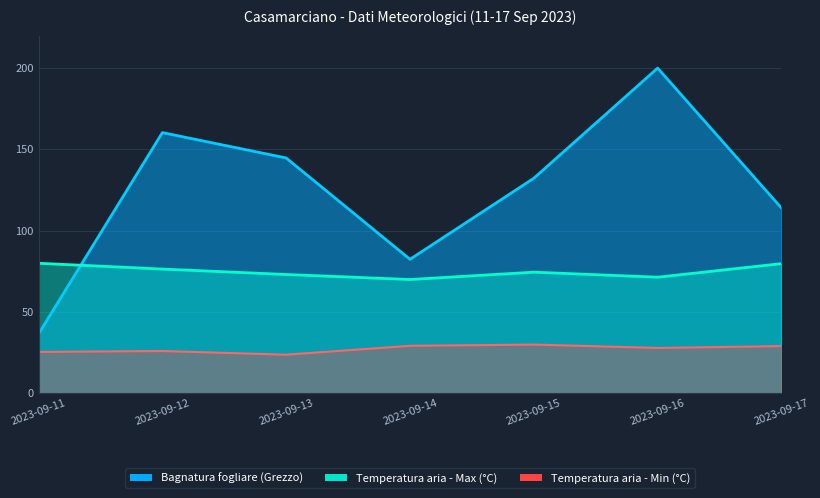

In Temperatura aria - Max (°C), how many points are higher than both neighbors (excluding endpoints)?

1